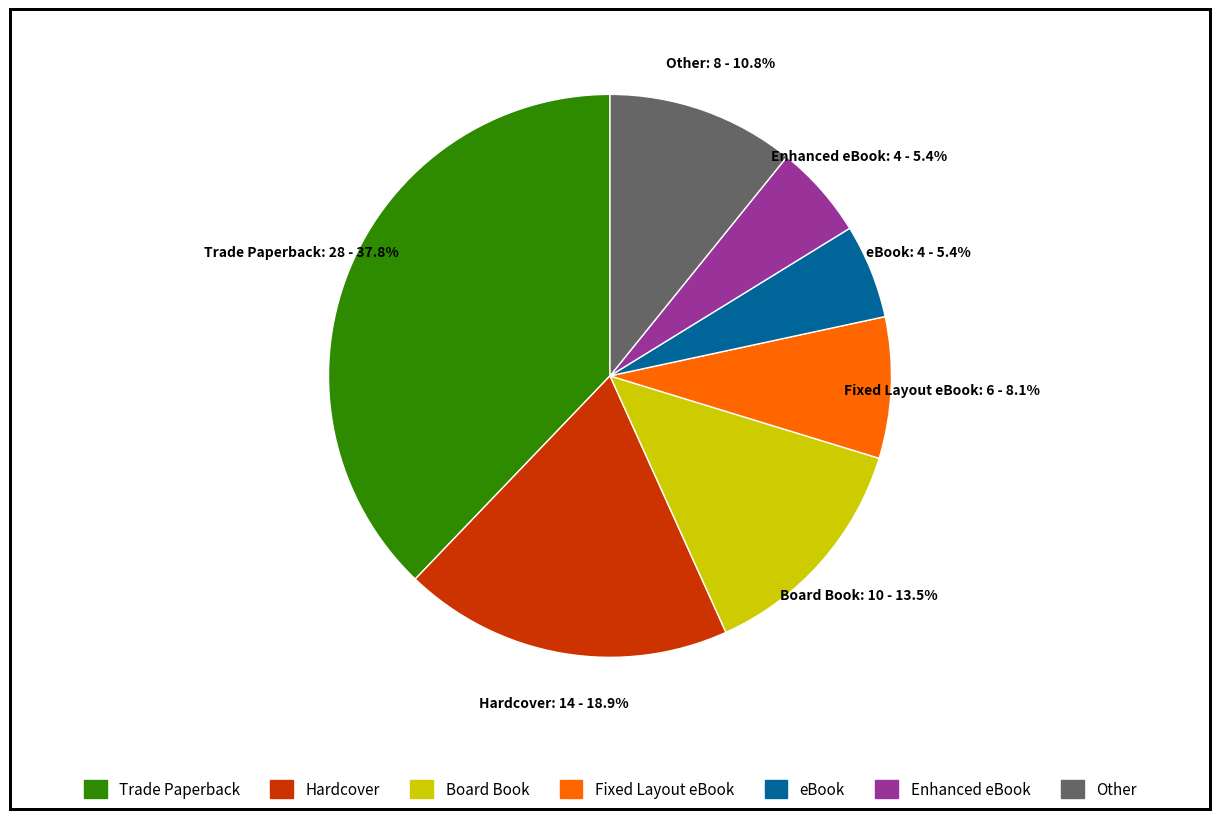

Combined, what portion of the pie is Hardcover and Trade Paperback?

56.8%